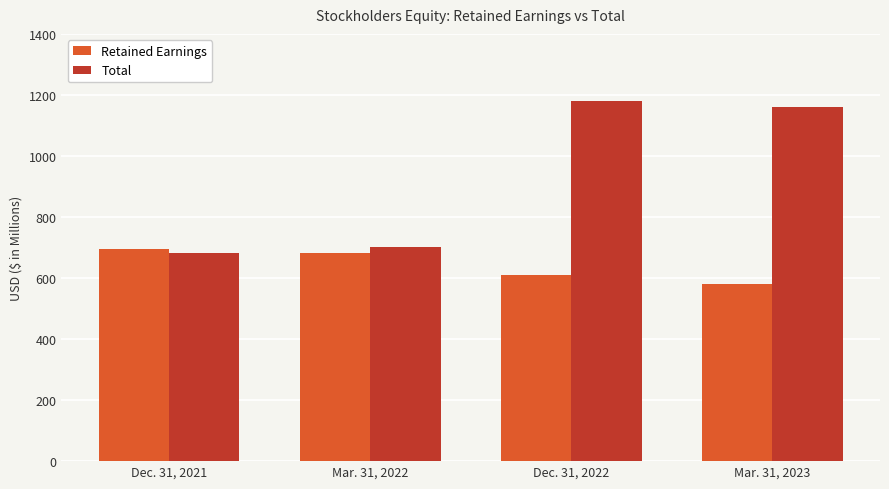

Is the value of Total at Mar. 31, 2023 greater than the value of Retained Earnings at Dec. 31, 2021?

Yes